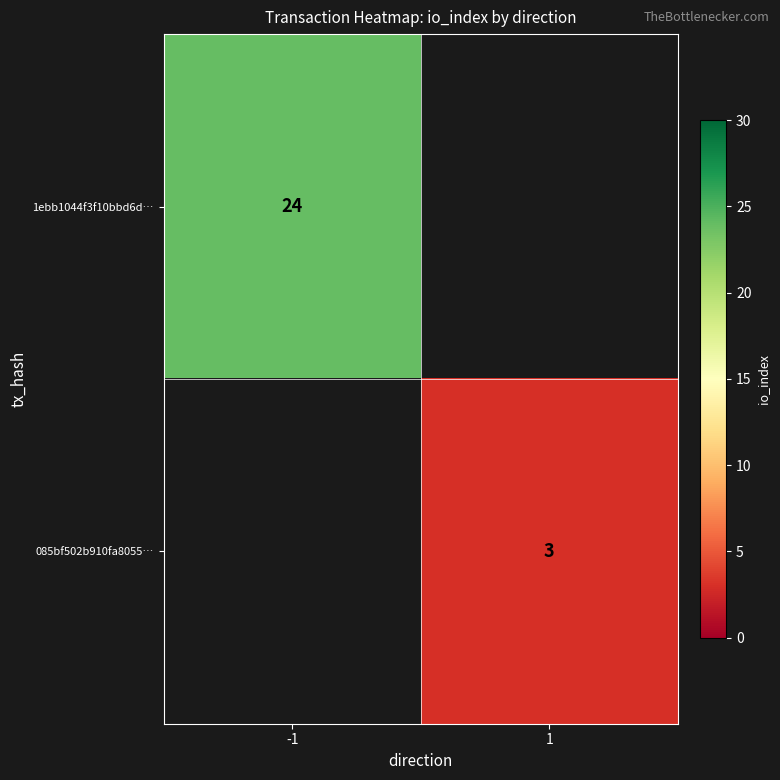

True or false: 1ebb1044f3f10bbd6d… has a value of 24 at -1.

True